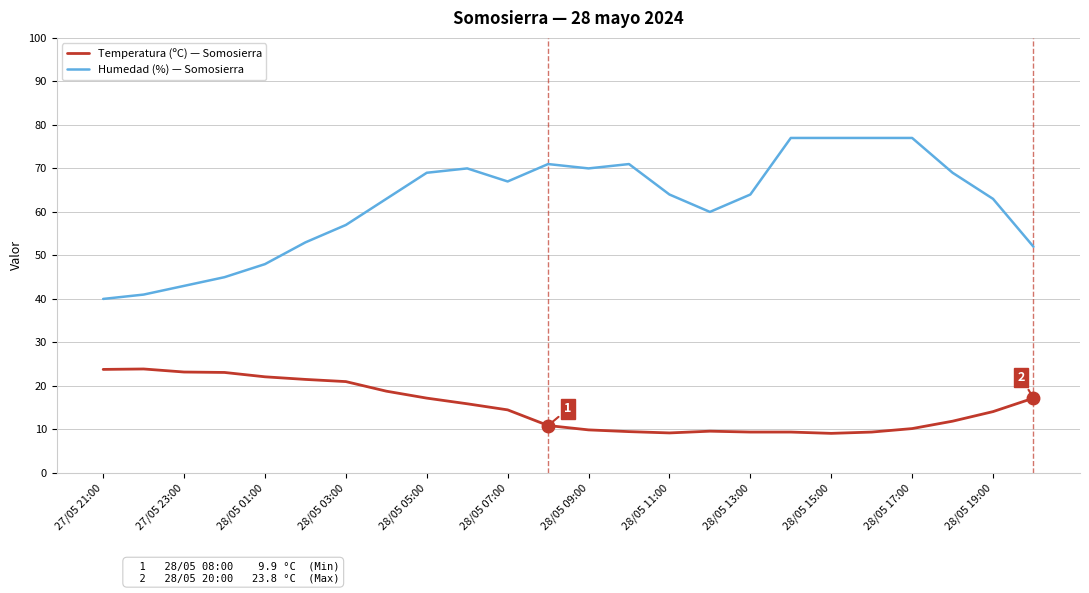

List the series in order of their peak value, highest first.

Humedad (%) — Somosierra, Temperatura (ºC) — Somosierra